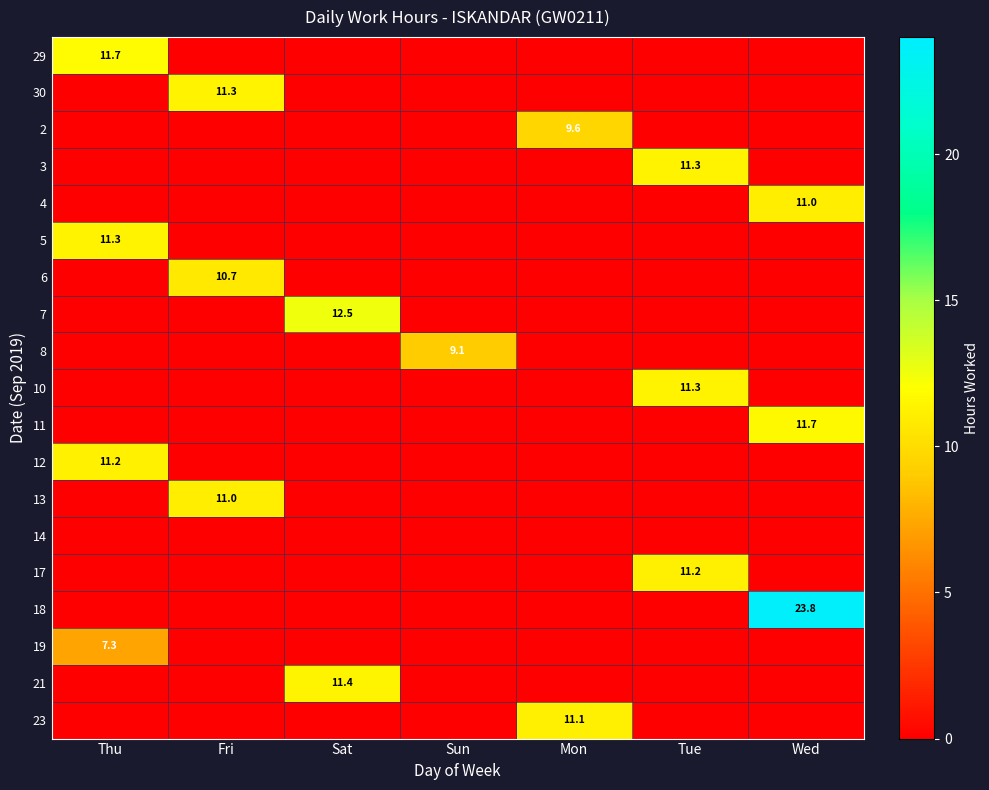

Is the value of 2 at Mon greater than the value of 13 at Fri?

No